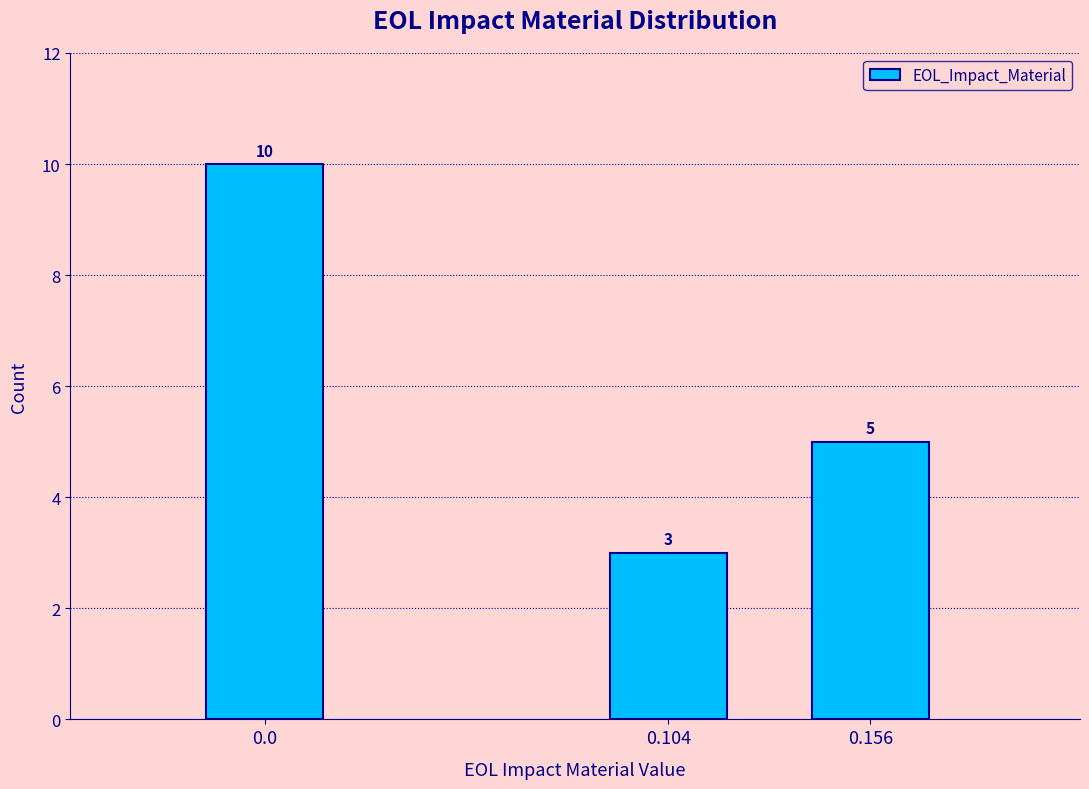

Reading right to left, what are all the values shown in this chart?

0.156=5	0.104=3	0.0=10